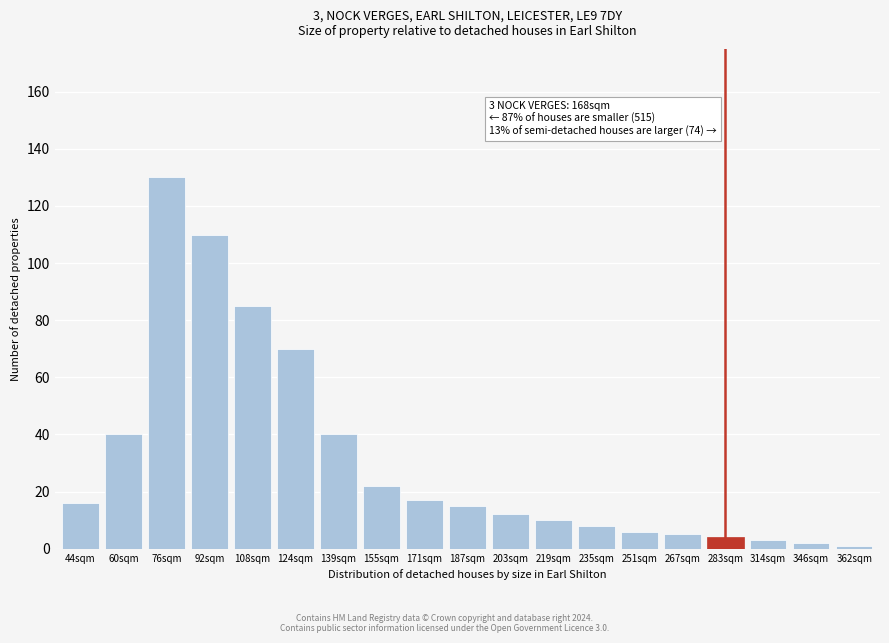

Reading left to right, list all the values displayed in this chart.

16	40	130	110	85	70	40	22	17	15	12	10	8	6	5	4	3	2	1